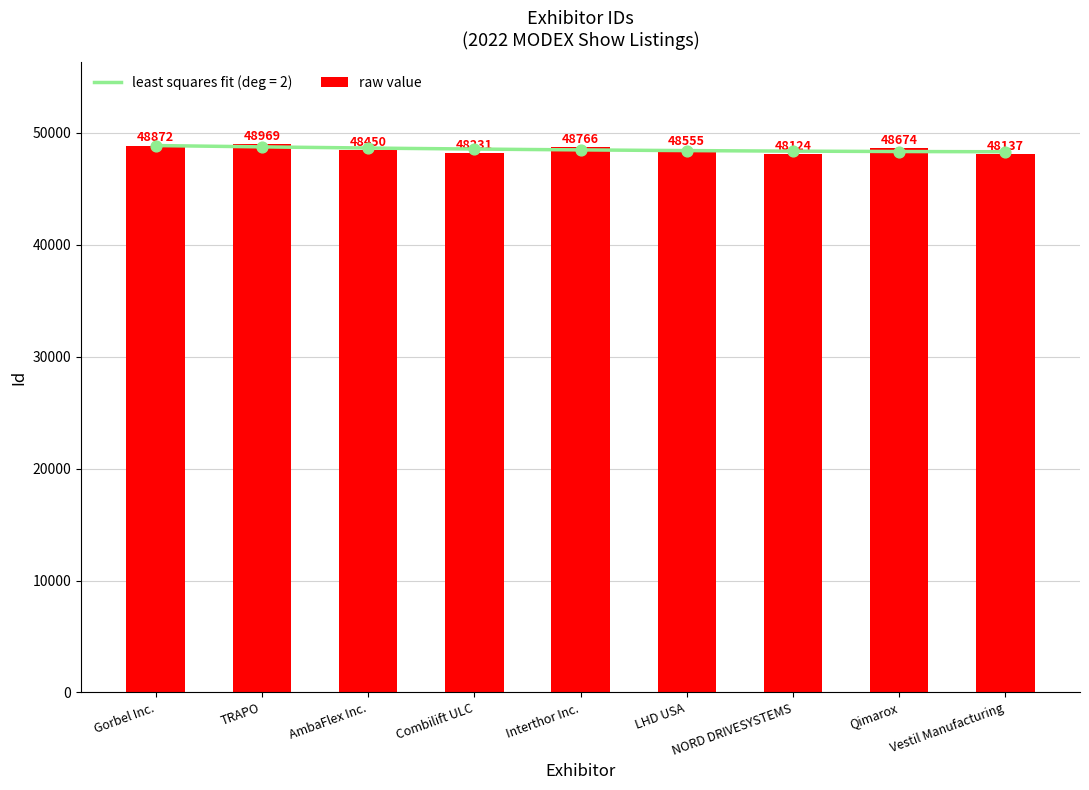

What is the ratio of the value at Gorbel Inc. to the value at TRAPO?

1.0